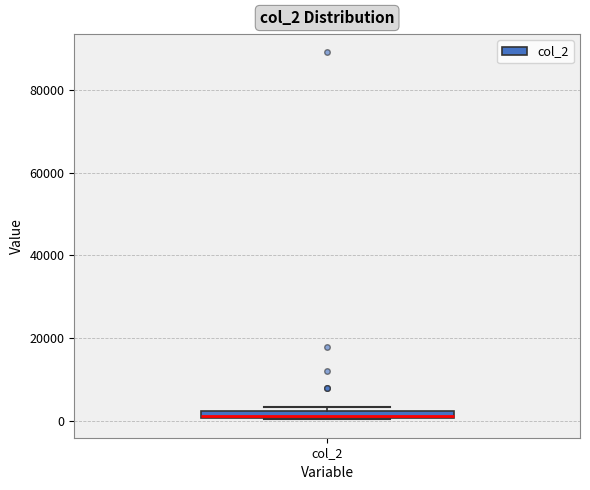

Where is the upper edge of the box for col_2 on the y-axis? The values are not printed on the chart, so give them approximately, as read against the axis.

2000